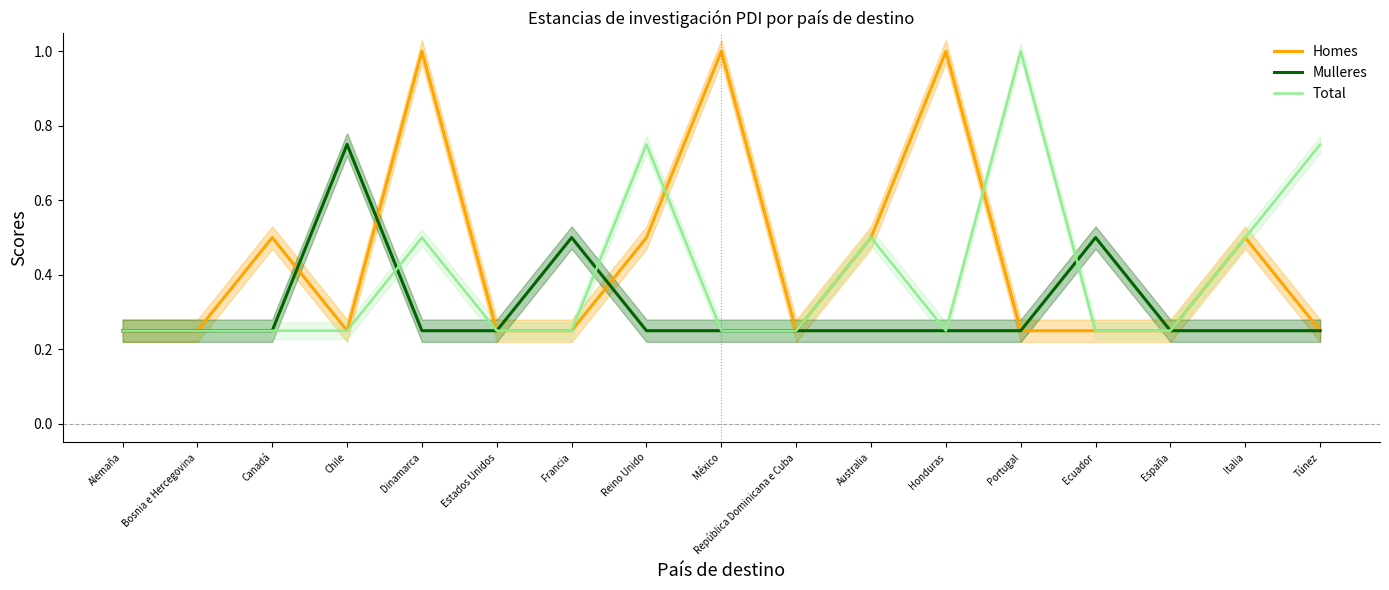

What position from the right is Dinamarca?

13